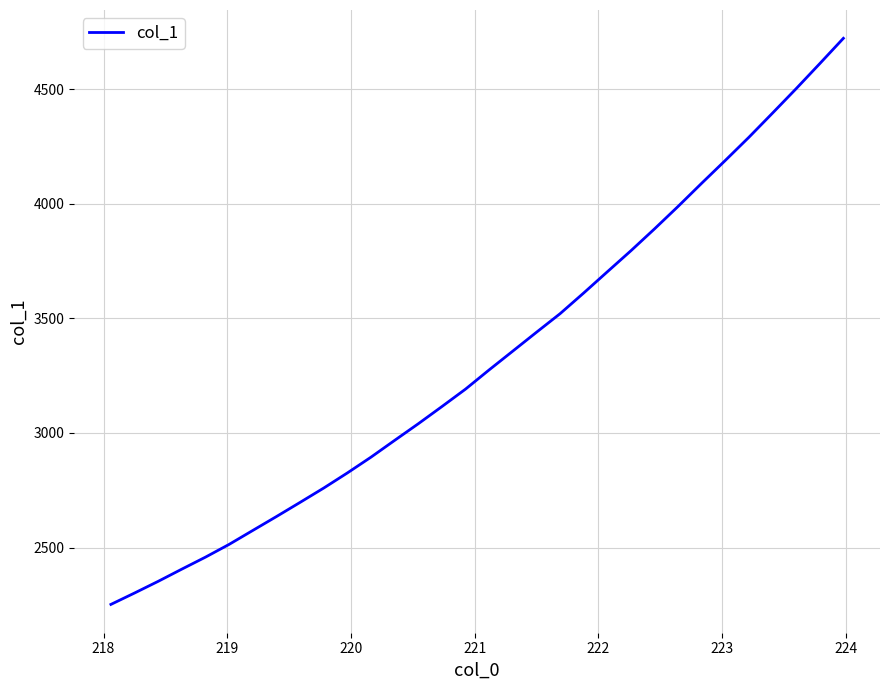

What is the smallest value displayed?

2251.5